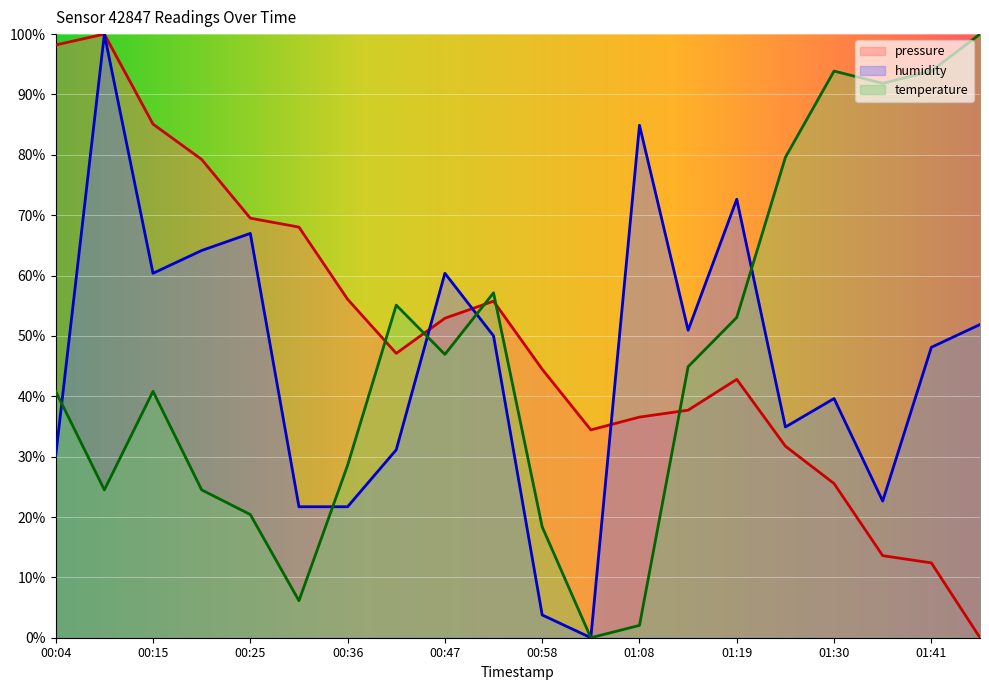

Reading left to right, extract all data points from this chart.

pressure: 98.2	100.0	85.1	79.2	69.5	68.0	56.1	47.1	52.9	55.8	44.5	34.4	36.6	37.7	42.8	31.7	25.5	13.6	12.4	0.0
temperature: 40.8	24.5	40.8	24.5	20.4	6.1	28.6	55.1	46.9	57.1	18.4	0.0	2.0	44.9	53.1	79.6	93.9	91.8	93.9	100.0
humidity: 30.2	100.0	60.4	64.2	67.0	21.7	21.7	31.1	60.4	50.0	3.8	0.0	84.9	50.9	72.6	34.9	39.6	22.6	48.1	51.9